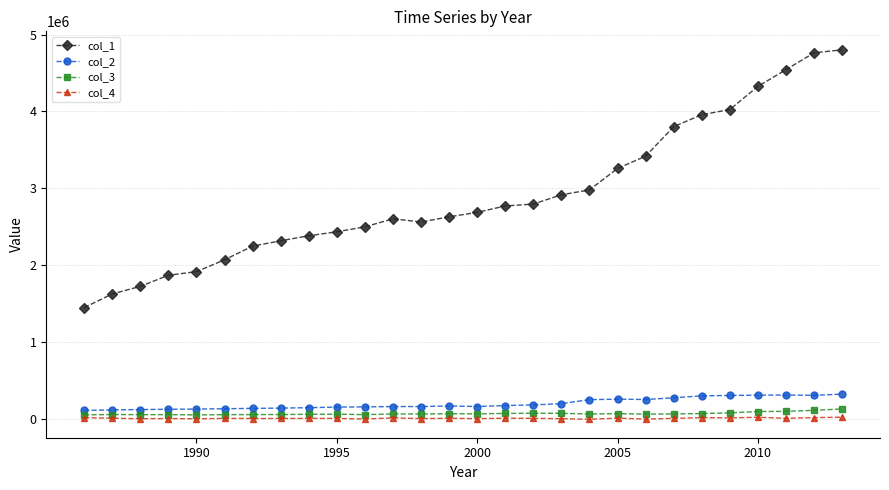

Rank the series by their maximum value, from lowest to highest.

col_4, col_3, col_2, col_1